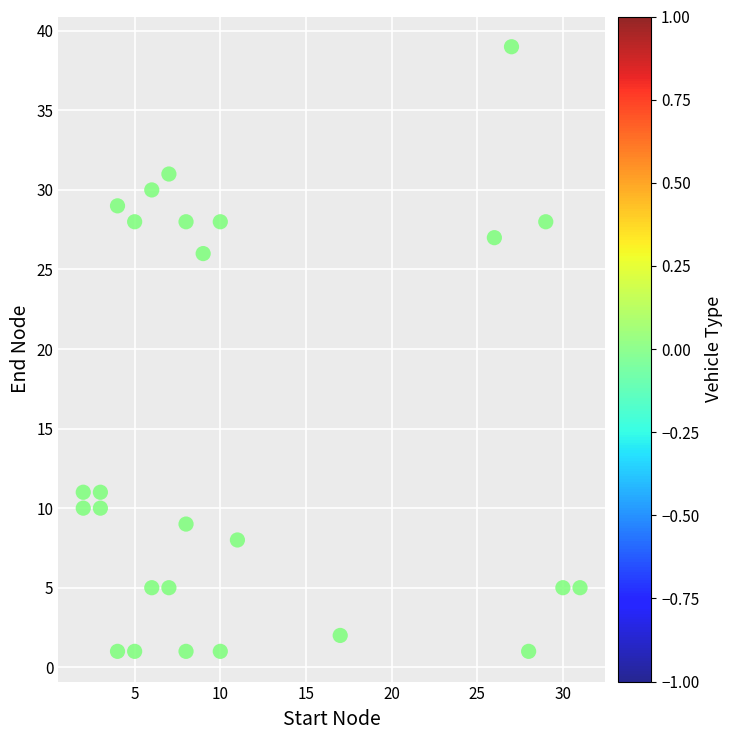

What is the range of Y values (max minus min)?

38